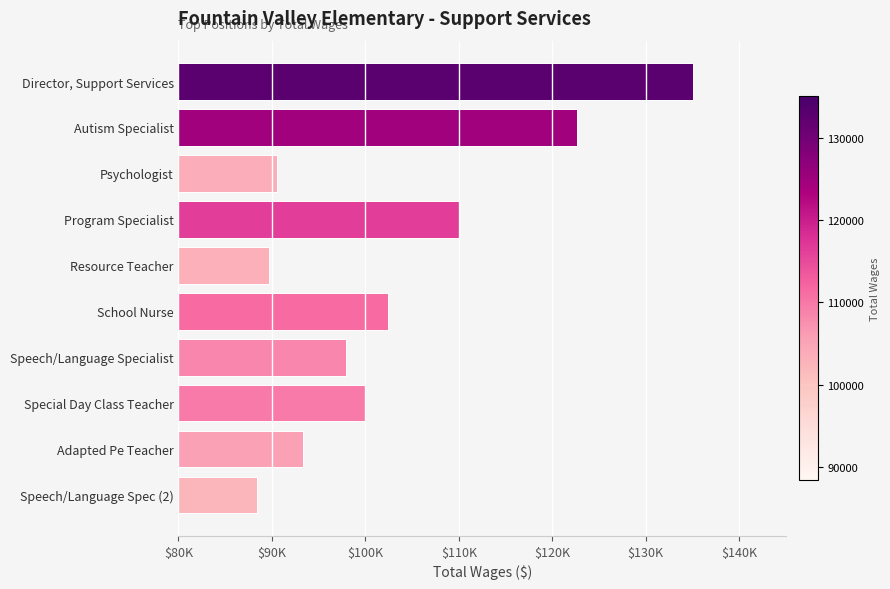

What is the difference between the maximum and minimum values?

46673